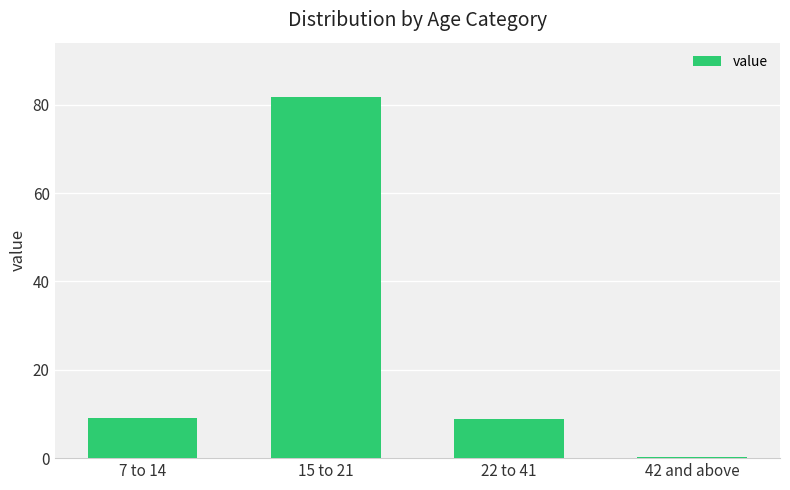

Approximately how many times larger is the value at 7 to 14 compared to 22 to 41?

1.0